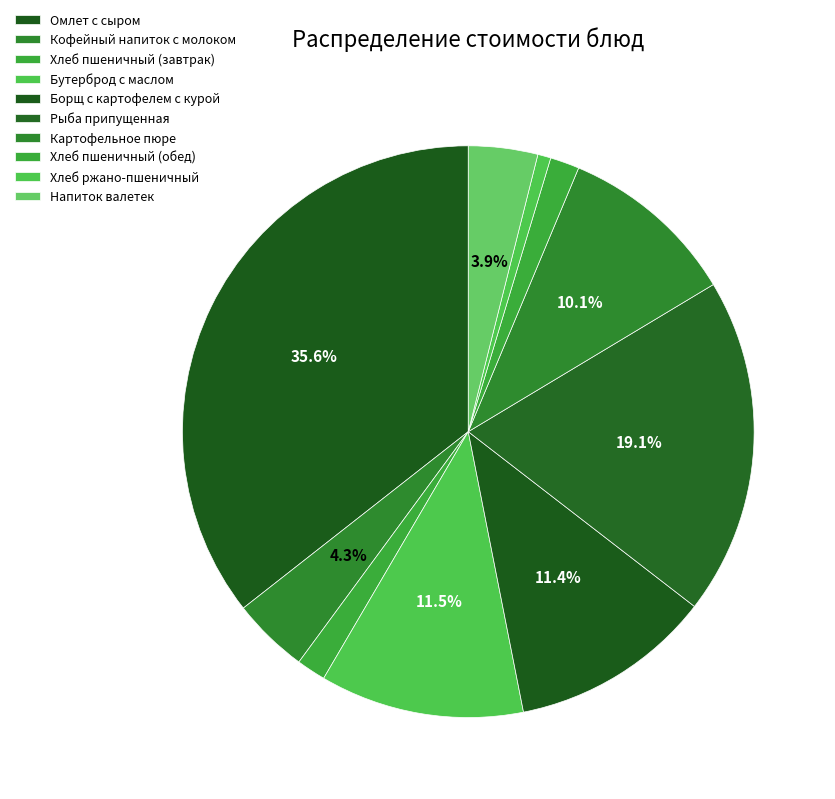

Is there any slice that represents more than half of the pie?

No